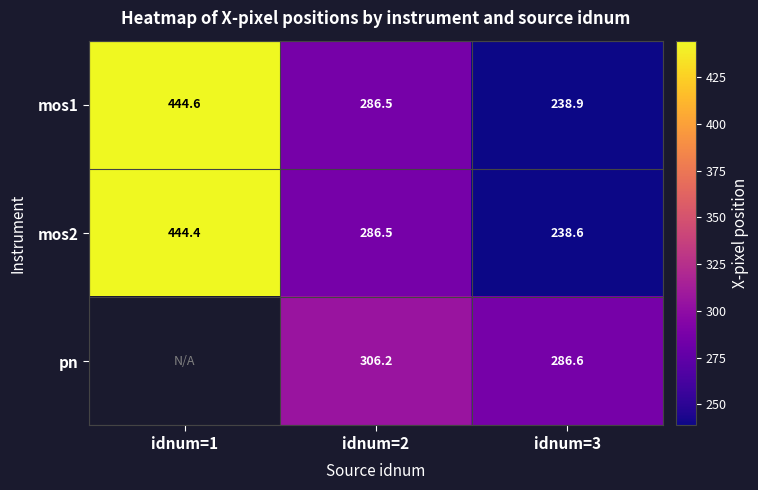

Rank the series at idnum=3 from lowest to highest value.

mos2, mos1, pn